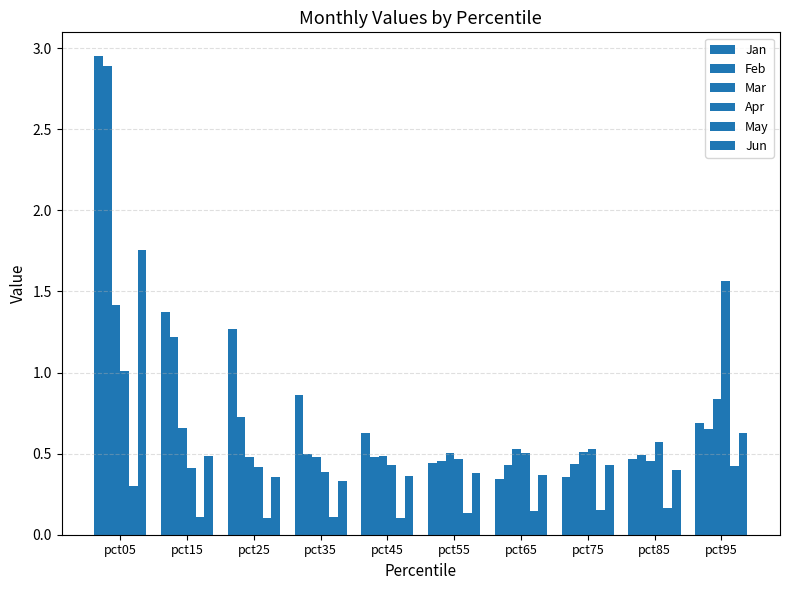

Reading right to left, extract all data points from this chart.

Jan: pct95=0.7	pct85=0.5	pct75=0.4	pct65=0.3	pct55=0.4	pct45=0.6	pct35=0.9	pct25=1.3	pct15=1.4	pct05=3.0
Feb: pct95=0.7	pct85=0.5	pct75=0.4	pct65=0.4	pct55=0.5	pct45=0.5	pct35=0.5	pct25=0.7	pct15=1.2	pct05=2.9
Mar: pct95=0.8	pct85=0.5	pct75=0.5	pct65=0.5	pct55=0.5	pct45=0.5	pct35=0.5	pct25=0.5	pct15=0.7	pct05=1.4
Apr: pct95=1.6	pct85=0.6	pct75=0.5	pct65=0.5	pct55=0.5	pct45=0.4	pct35=0.4	pct25=0.4	pct15=0.4	pct05=1.0
May: pct95=0.4	pct85=0.2	pct75=0.2	pct65=0.1	pct55=0.1	pct45=0.1	pct35=0.1	pct25=0.1	pct15=0.1	pct05=0.3
Jun: pct95=0.6	pct85=0.4	pct75=0.4	pct65=0.4	pct55=0.4	pct45=0.4	pct35=0.3	pct25=0.4	pct15=0.5	pct05=1.8